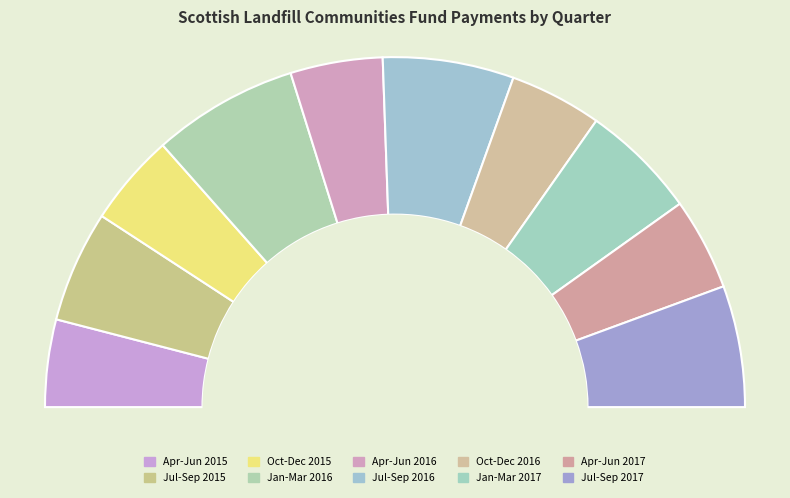

How many slices are in this pie chart?

10